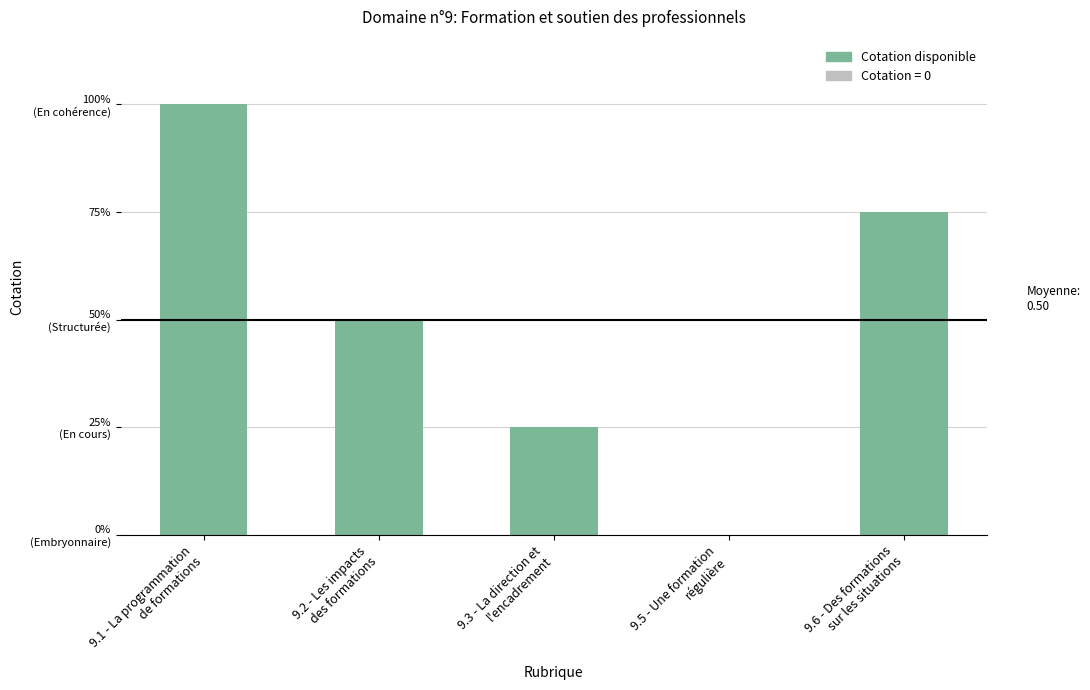

At which label is the value closest to 0?

9.5 - Une formation
régulière